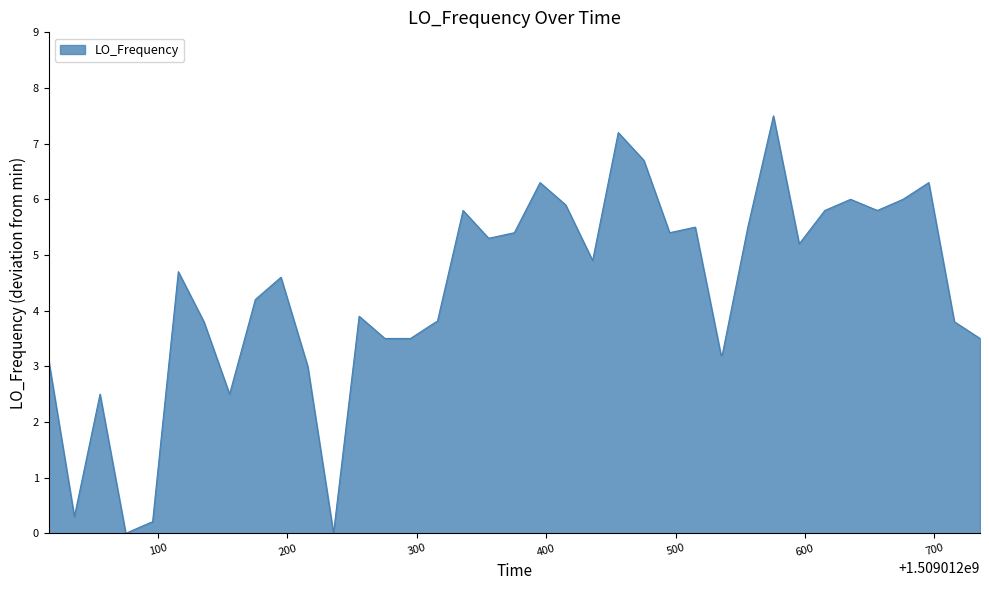

What is the difference between the maximum and minimum values?

7.5